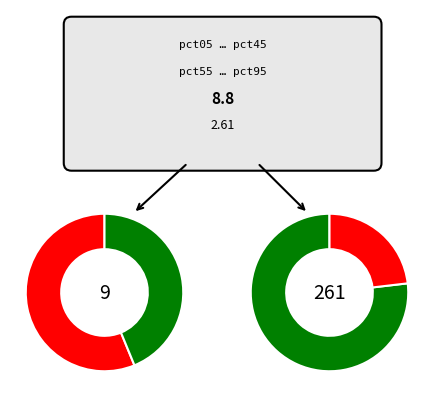

To the nearest percent, what portion does pct65 represent?

5%